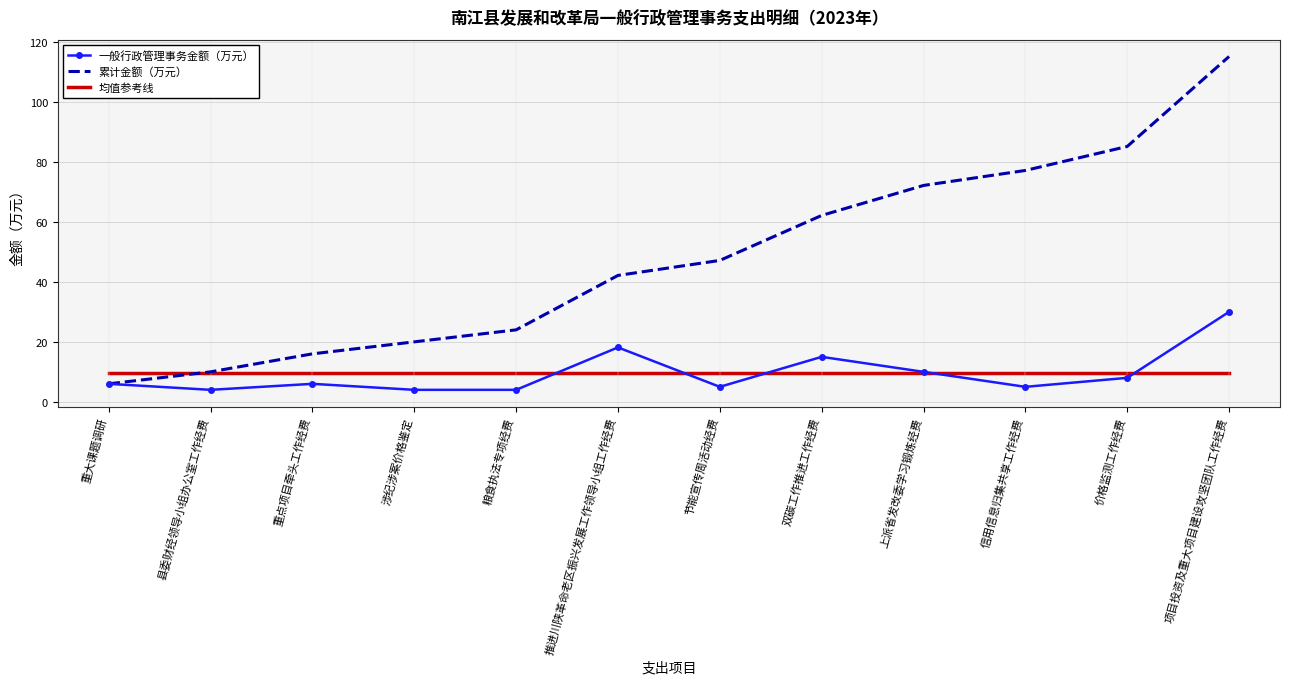

What value does the 一般行政管理事务金额（万元） series have at 价格监测工作经费?

8.0